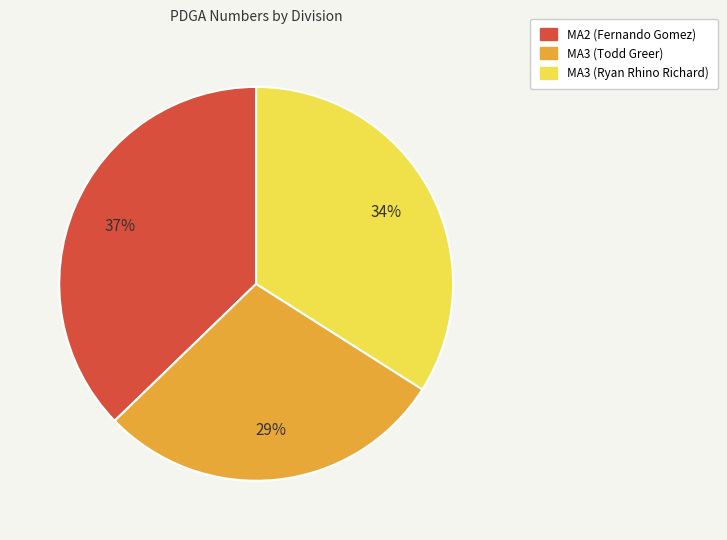

What is the largest slice in the pie chart?

MA2 (Fernando Gomez)